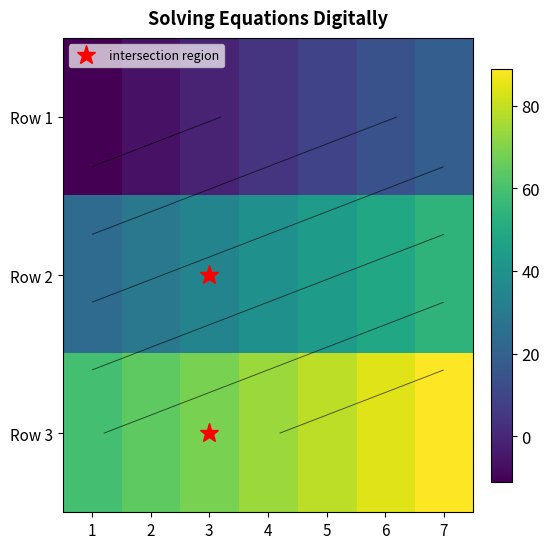

What is the difference between the maximum and minimum values in the Row 3 series?

30